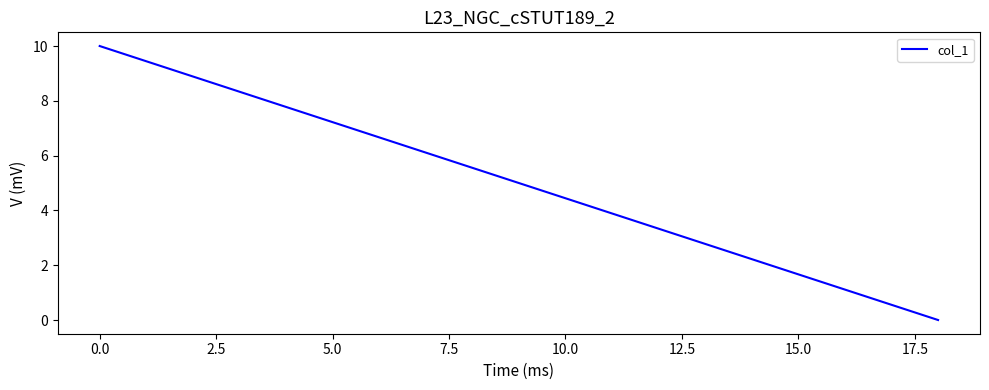

What is the difference between the maximum and minimum values?

10.0